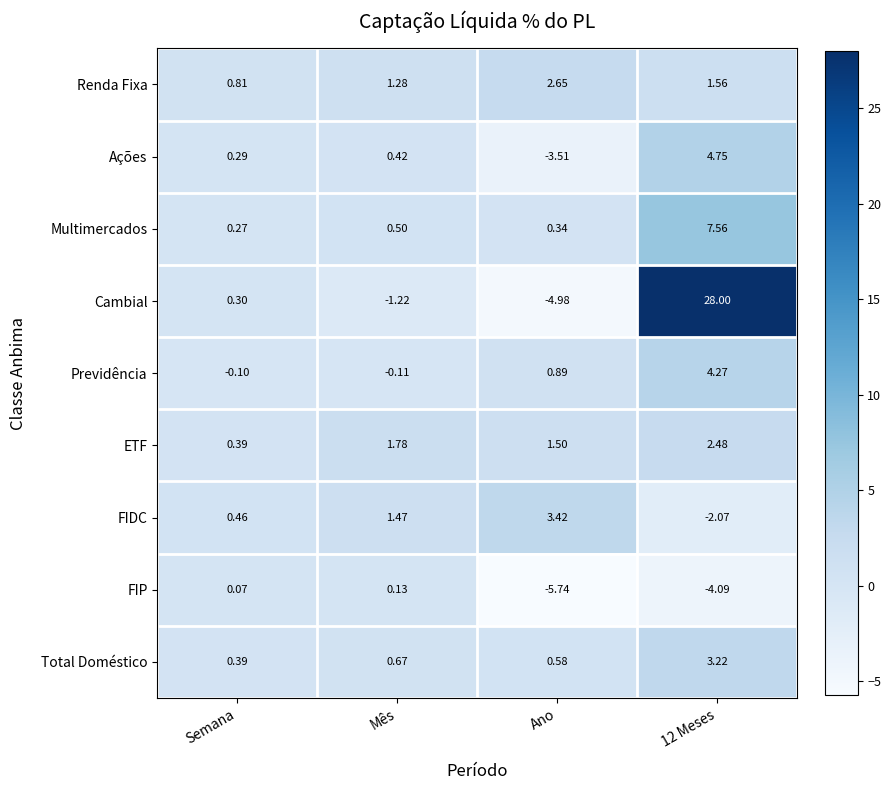

At which category does the chart reach its peak across all series?

12 Meses